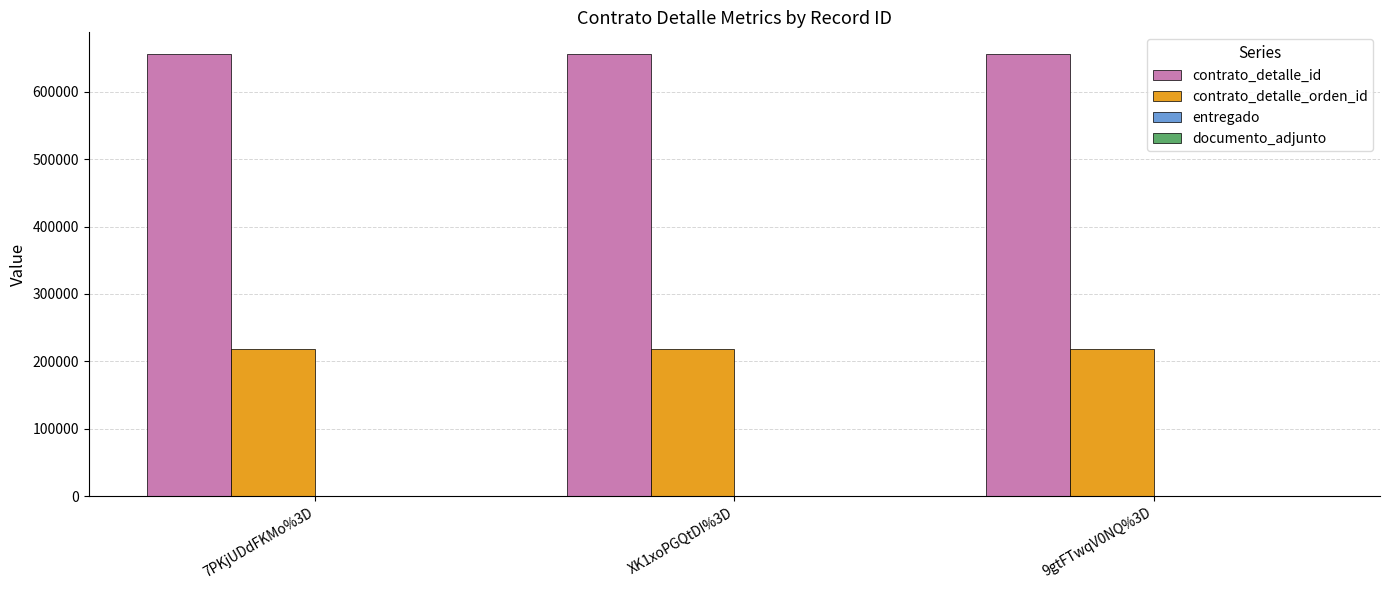

Are the bars horizontal?

No